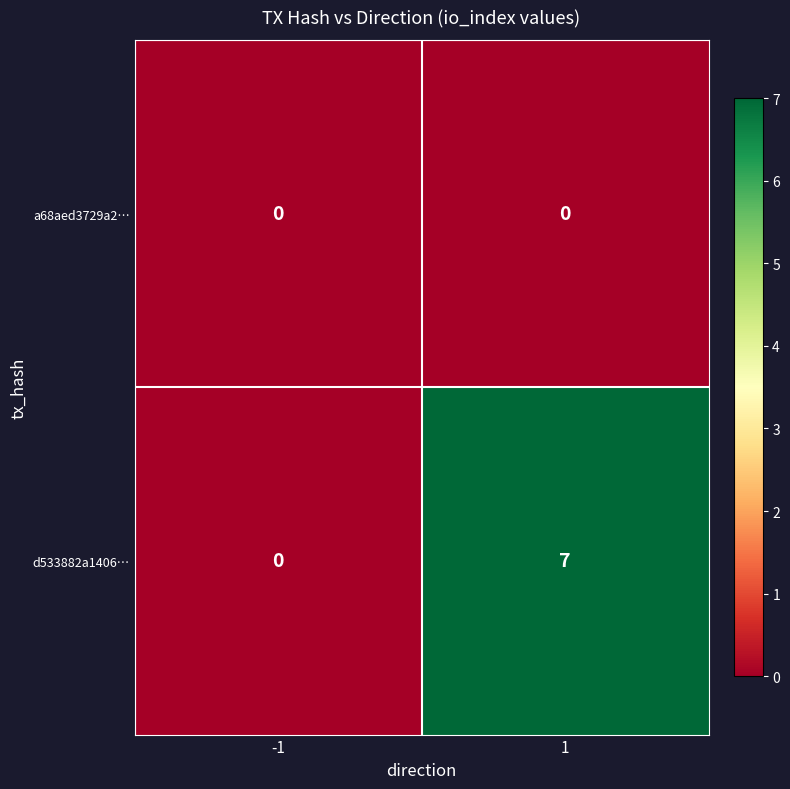

The d533882a1406… series shows 3 at -1. True or false?

False